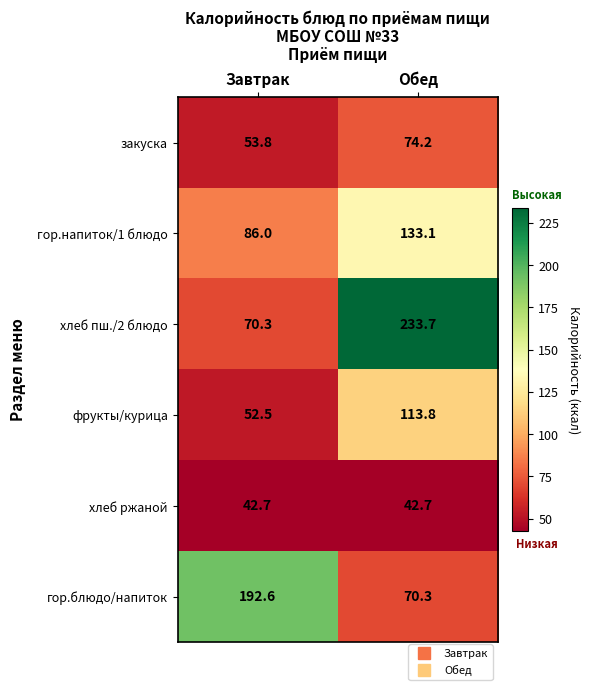

Which series changed the most between Завтрак and Обед?

хлеб пш./2 блюдо